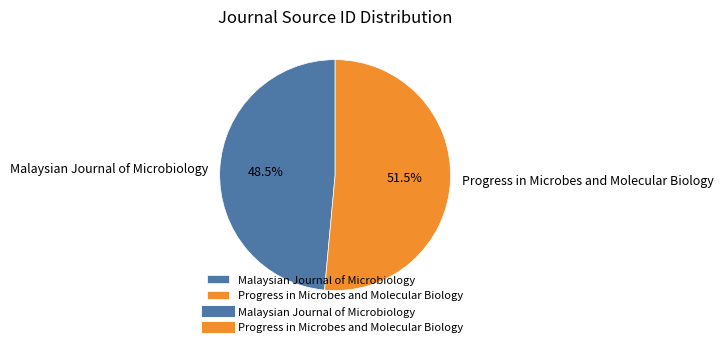

To the nearest percent, what is the difference between the Progress in Microbes and Molecular Biology and Malaysian Journal of Microbiology slice percentages?

3%